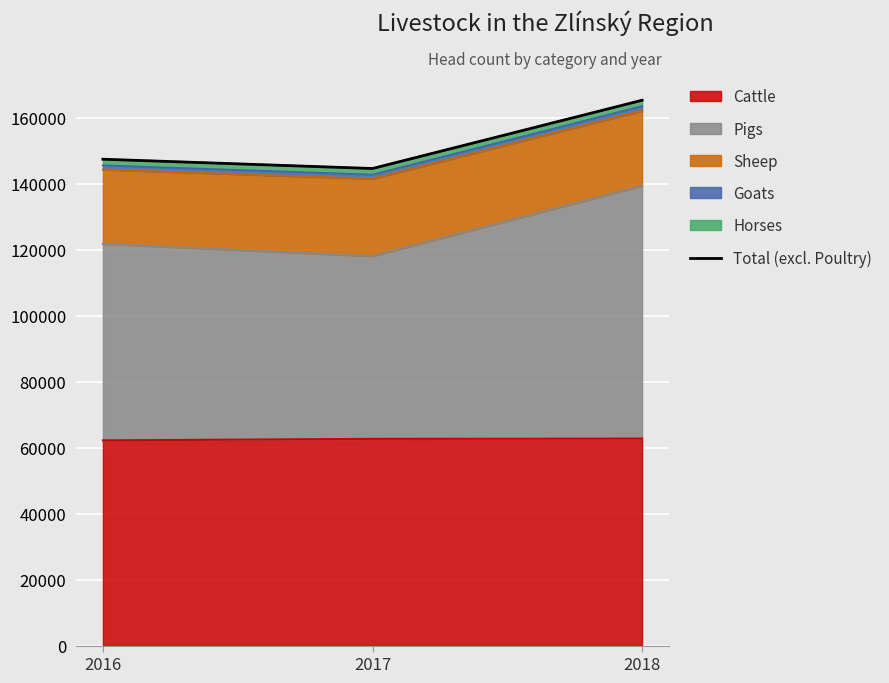

Rank the categories by value from highest to lowest.

2018, 2016, 2017